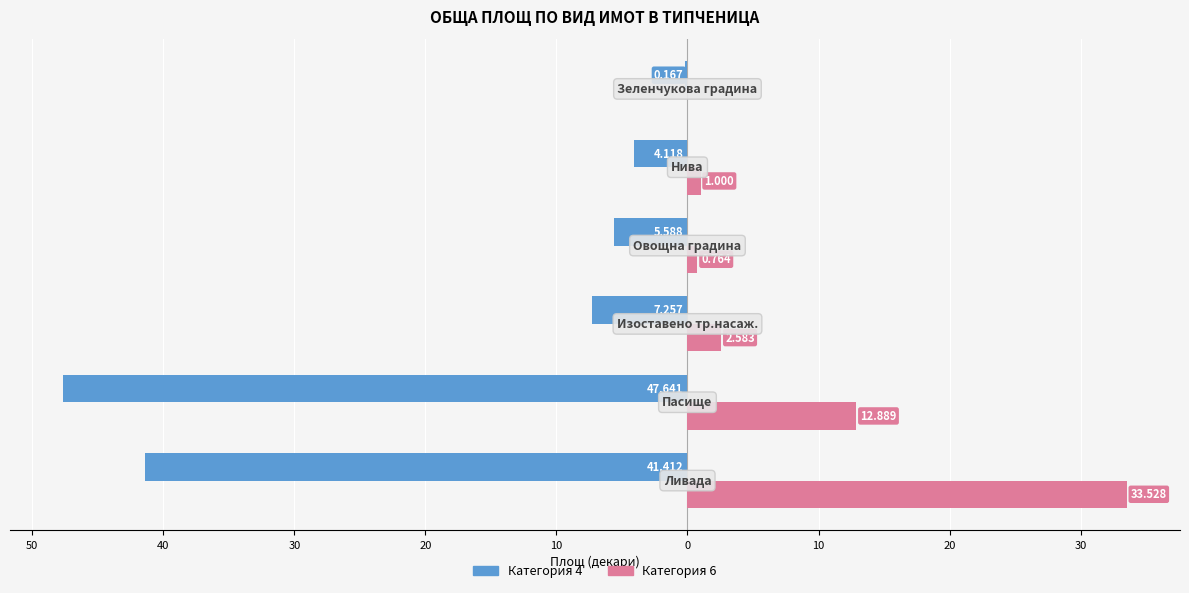

What are all the series names shown in the legend?

Категория 4, Категория 6